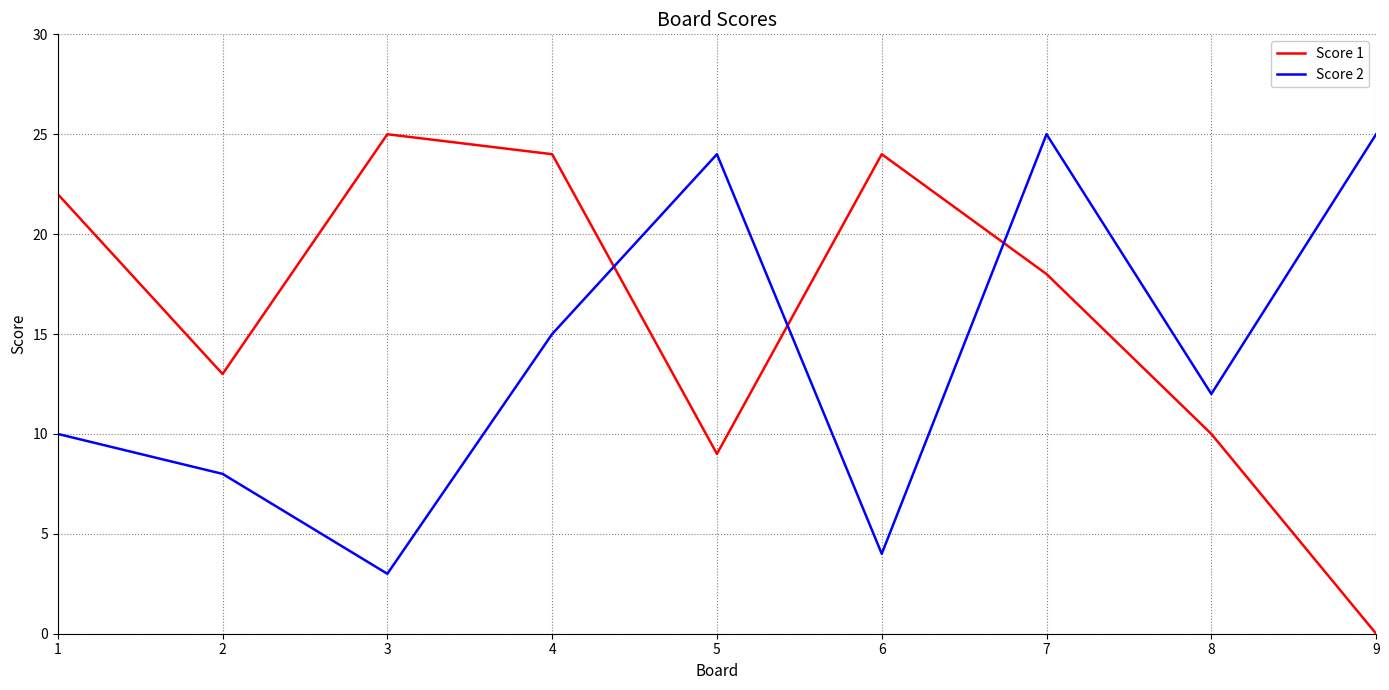

What is the sum of the Score 1 values at 9 and 5?

9